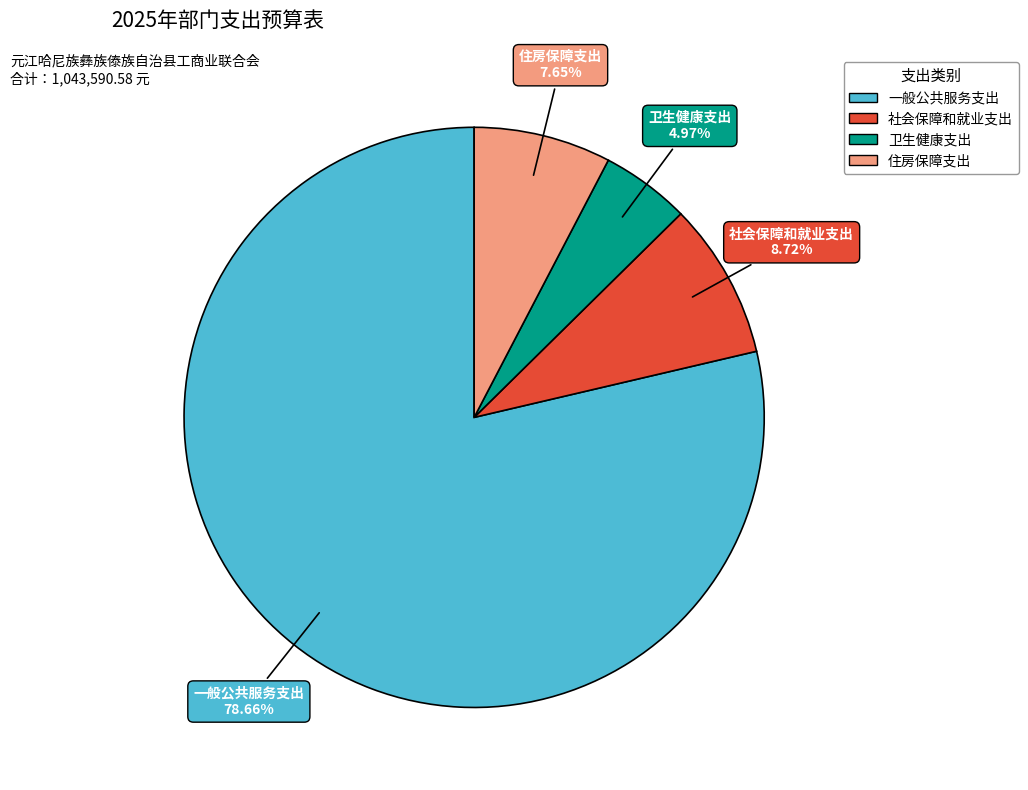

To the nearest percent, what is the difference between the largest and smallest slice percentages?

74%